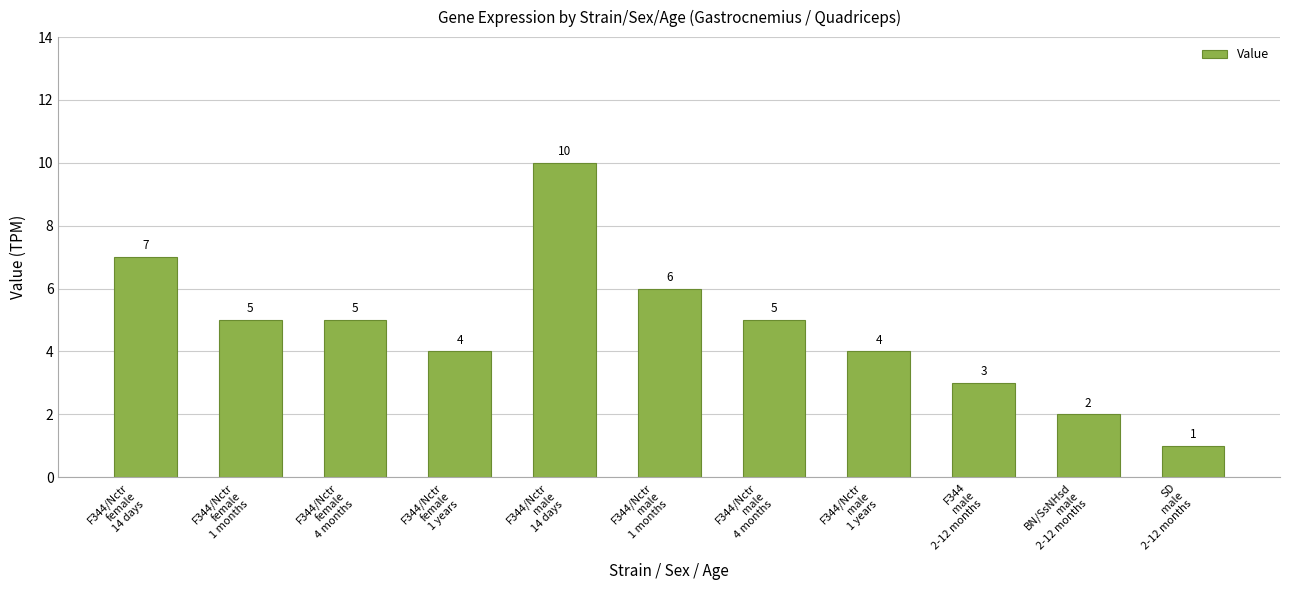

Are the bars grouped side by side (vs. stacked)?

No